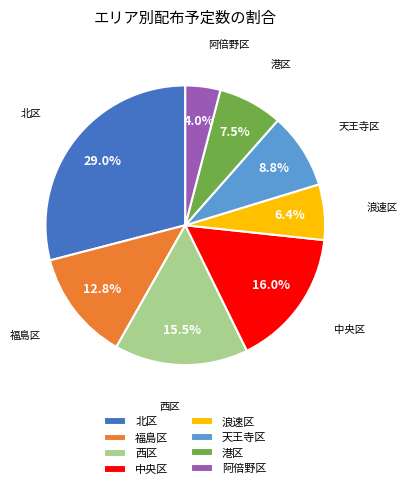

What portion of the pie excludes 西区?

84.5%